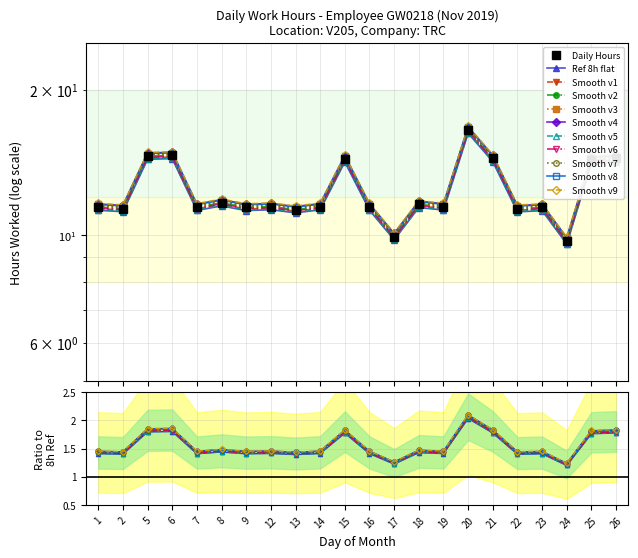

What is the change in value from 5 to 24?

-4.8